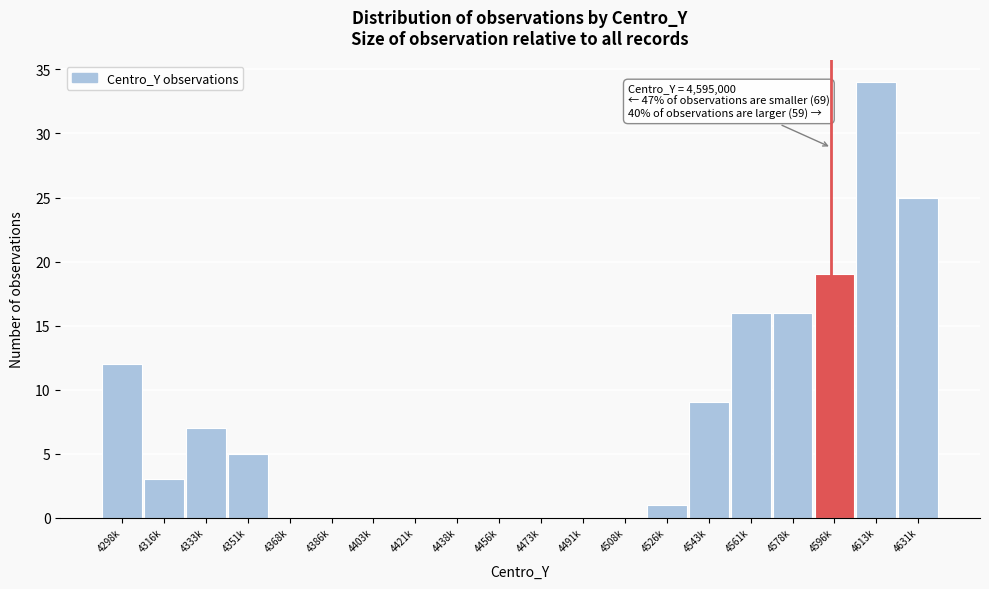

Reading left to right, transcribe all the data shown in this chart.

4298k=12	4316k=3	4333k=7	4351k=5	4368k=0	4386k=0	4403k=0	4421k=0	4438k=0	4456k=0	4473k=0	4491k=0	4508k=0	4526k=1	4543k=9	4561k=16	4578k=16	4596k=19	4613k=34	4631k=25